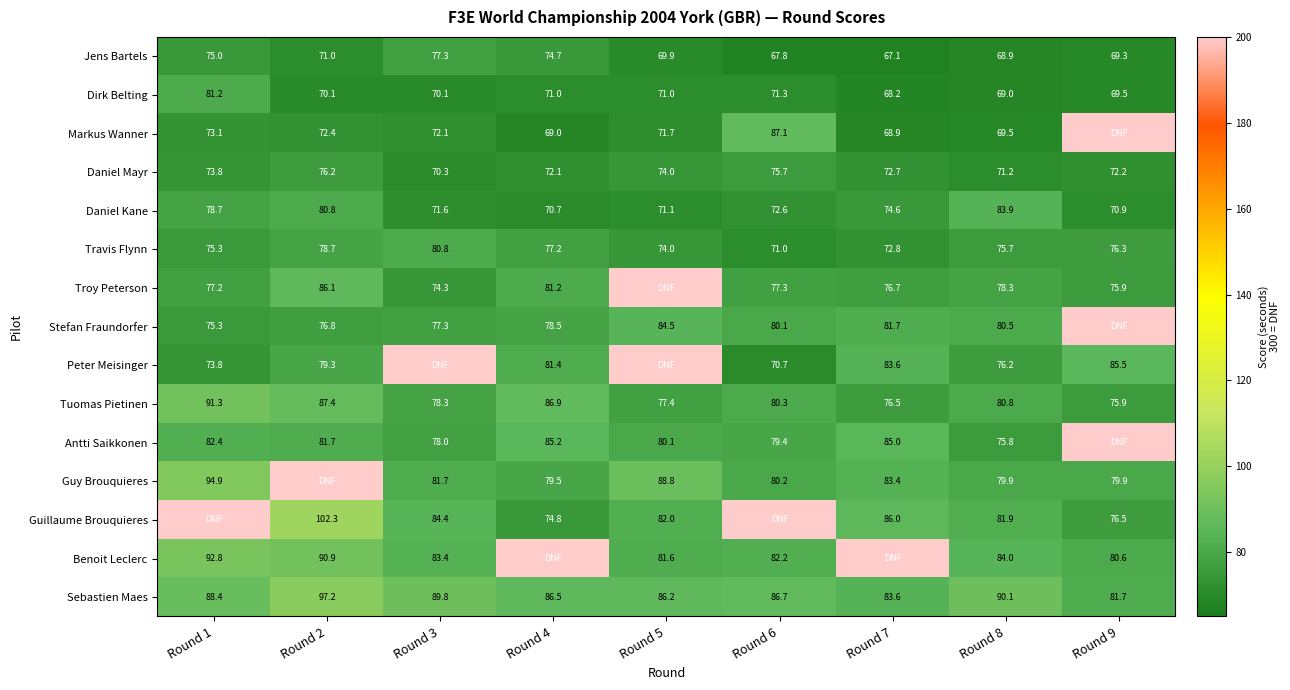

What is the difference between the highest and lowest values at Round 8?

21.2